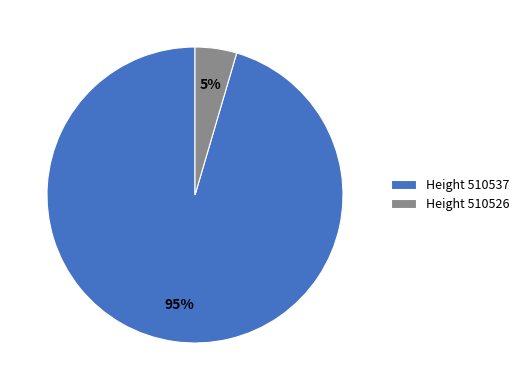

To the nearest percent, what portion does Height 510526 represent?

5%